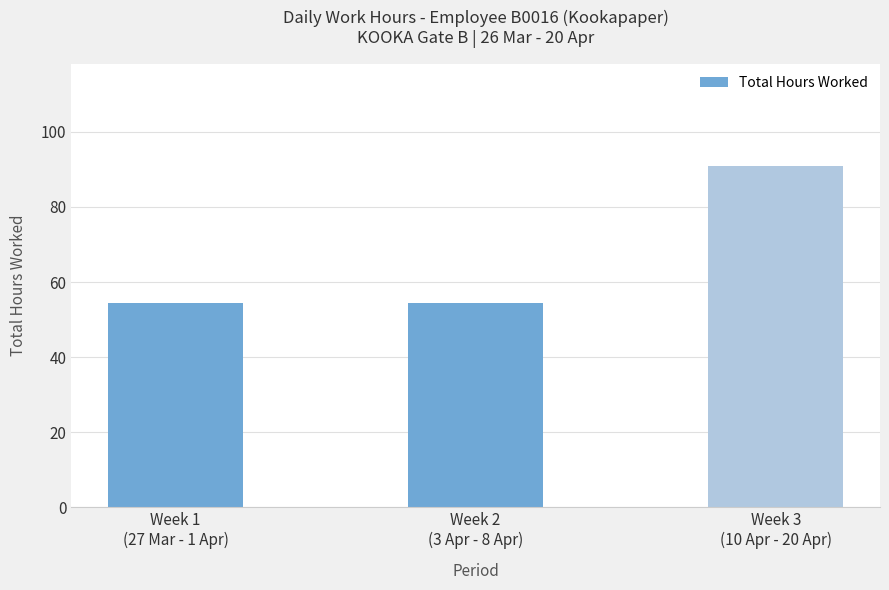

What is the difference between the values at Week 3
(10 Apr - 20 Apr) and Week 1
(27 Mar - 1 Apr)?

36.3